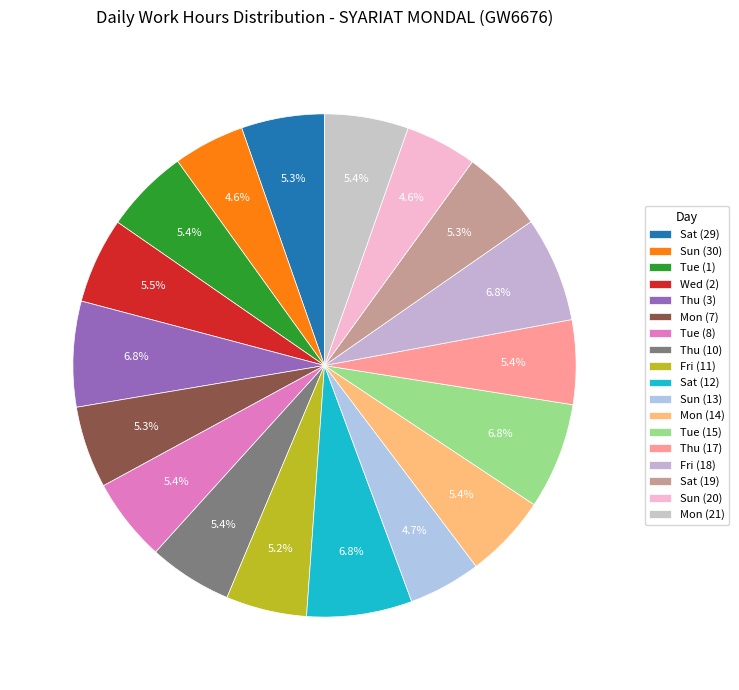

How many segments does this pie chart have?

18